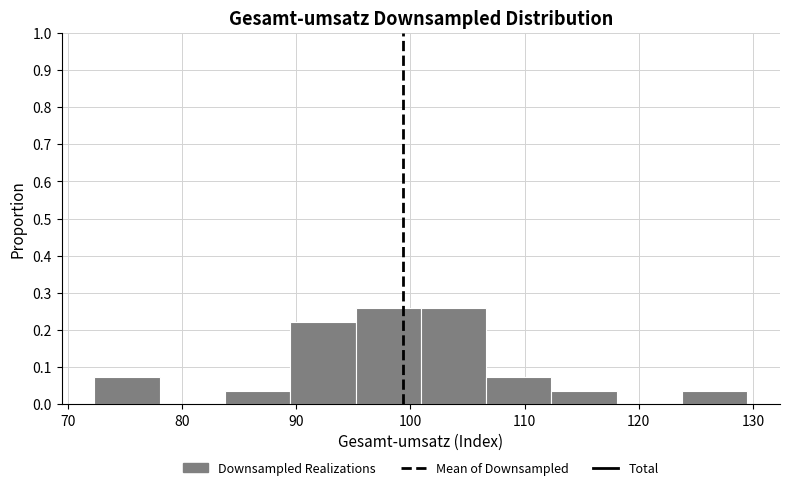

Reading left to right, transcribe this chart: for each bar, give the range it covers on the x-axis and its height. Neither the bar edges nor the heights are printed on the chart, so give them approximately, as read against the axes.

72 to 78: 0.07
78 to 84: 0
84 to 89: 0.04
89 to 95: 0.22
95 to 101: 0.26
101 to 107: 0.26
107 to 112: 0.07
112 to 118: 0.04
118 to 124: 0
124 to 130: 0.04